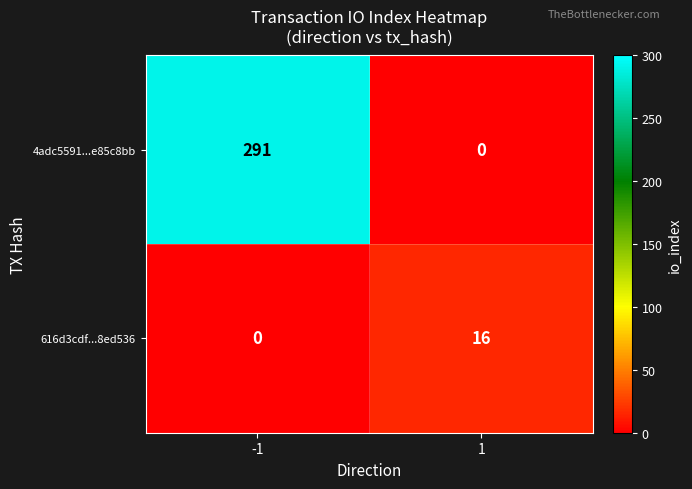

Reading right to left, extract all data points from this chart.

4adc5591...e85c8bb: 1=0	-1=291
616d3cdf...8ed536: 1=16	-1=0